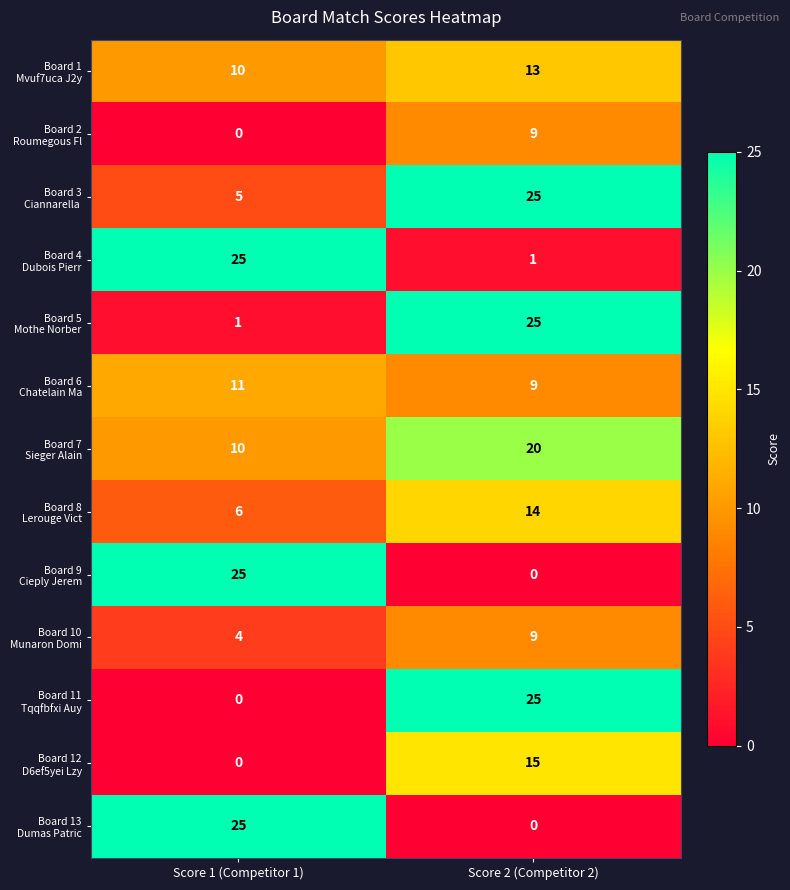

Count the number of data series in this chart.

13